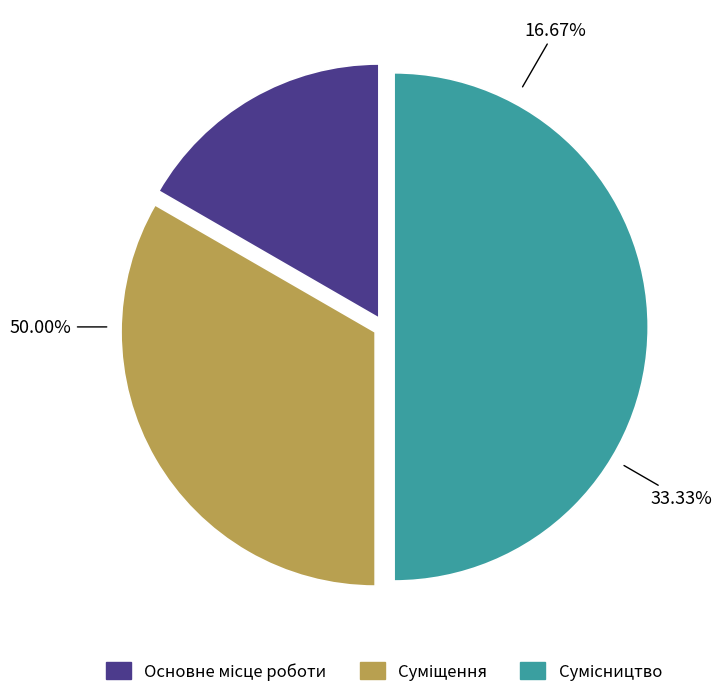

Between Суміщення and Сумісництво, which is larger?

Сумісництво